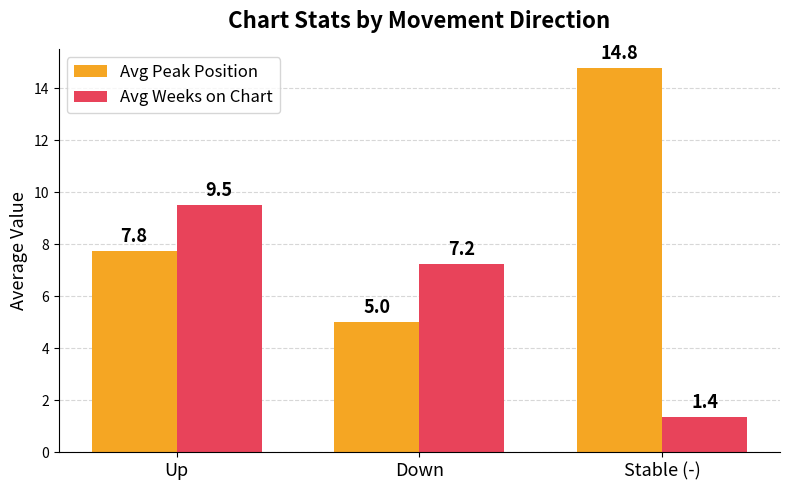

At which category does the chart reach its peak across all series?

Stable (-)